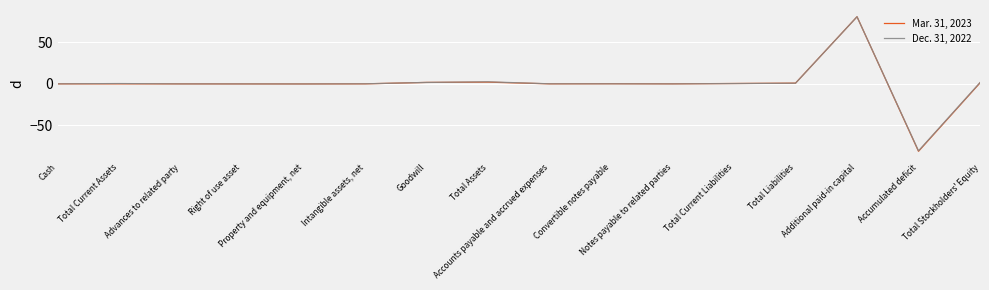

What is the approximate value of Dec. 31, 2022 at Cash?

0.1